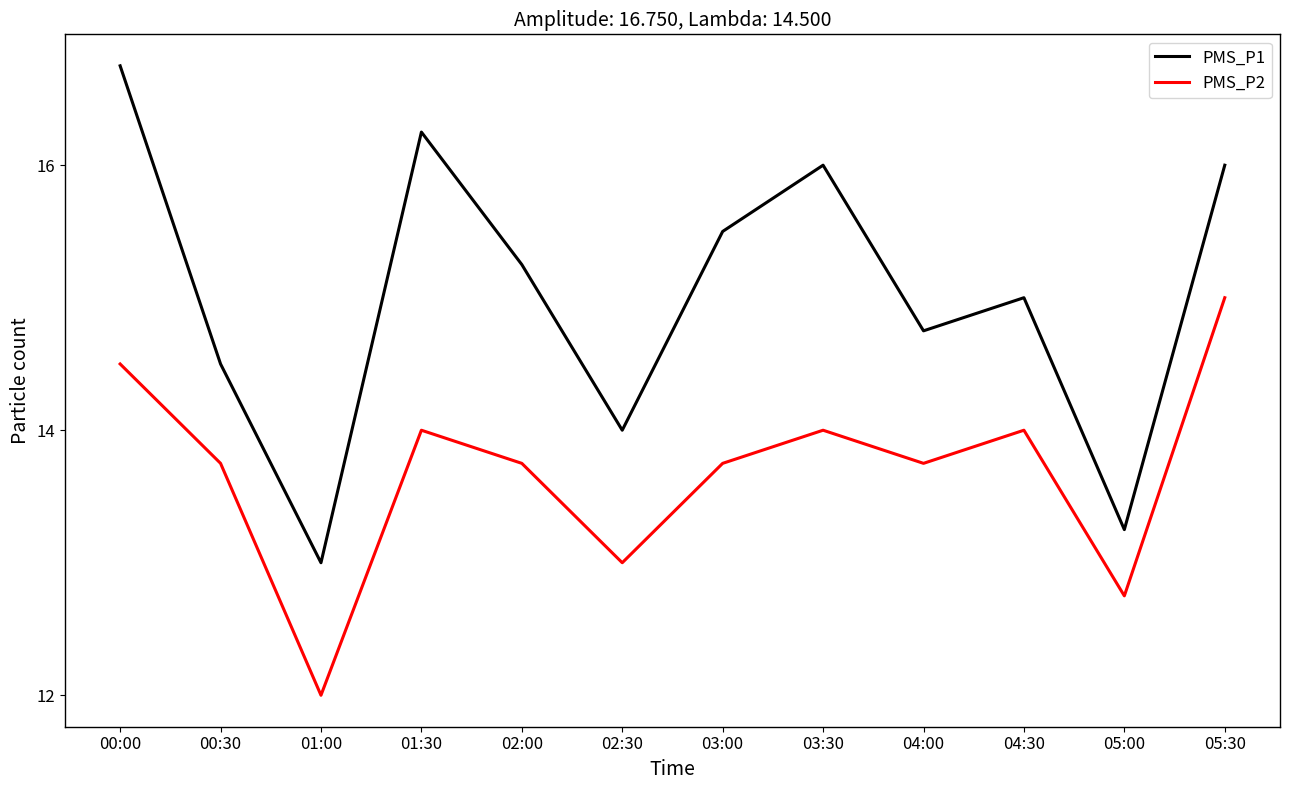

True or false: PMS_P2 and PMS_P1 cross at least once.

False